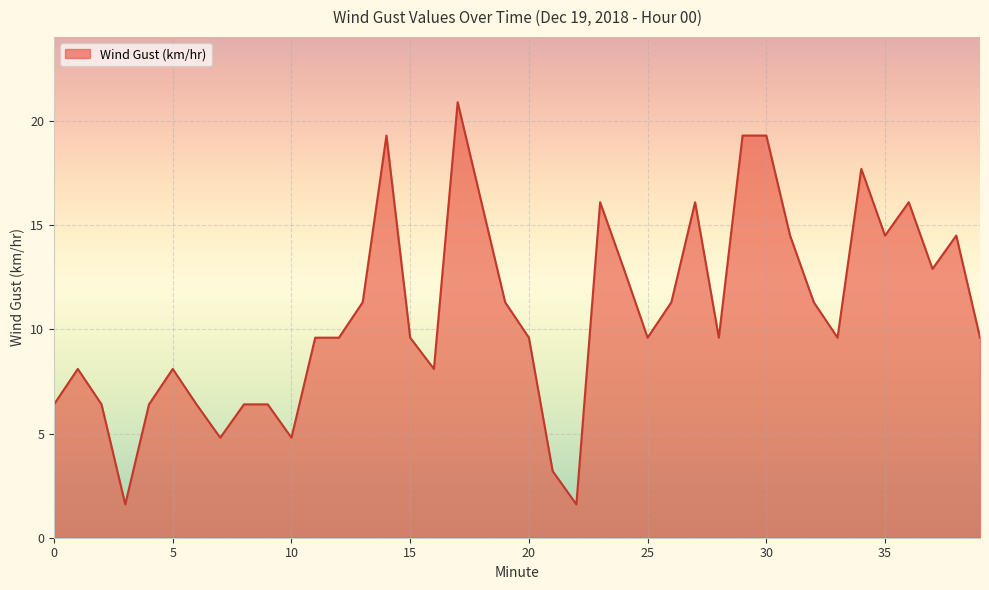

What is the minimum value shown in the chart?

1.6